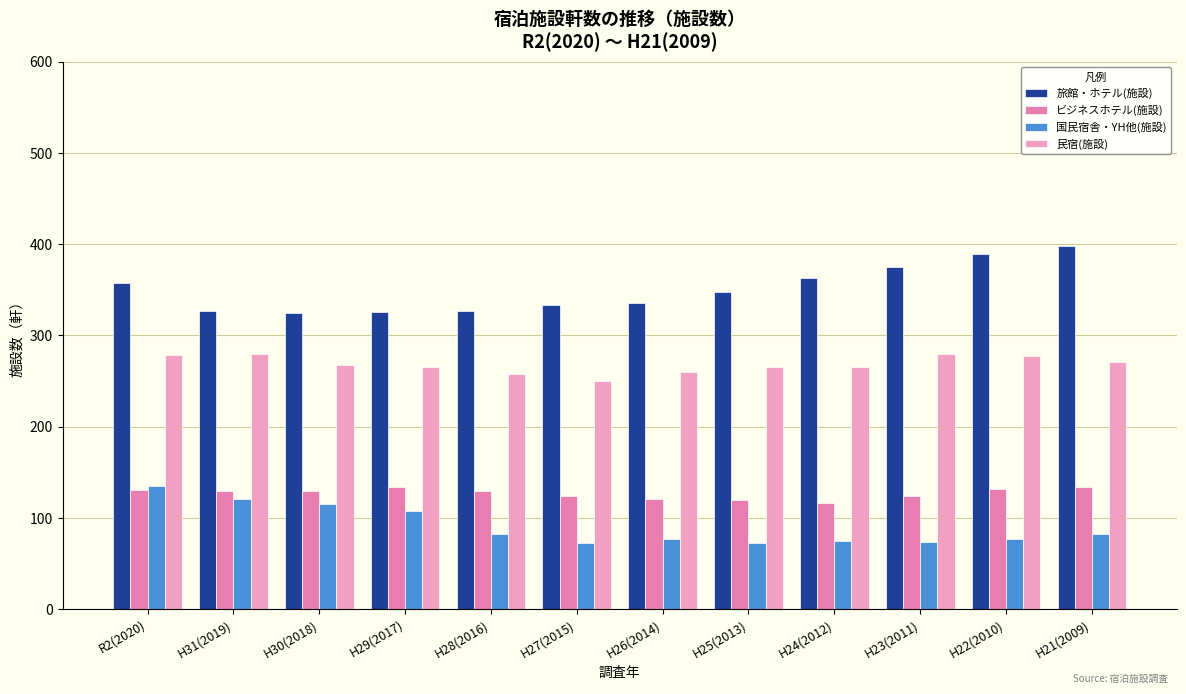

What are all the series names shown in the legend?

旅館・ホテル(施設), ビジネスホテル(施設), 国民宿舎・YH他(施設), 民宿(施設)